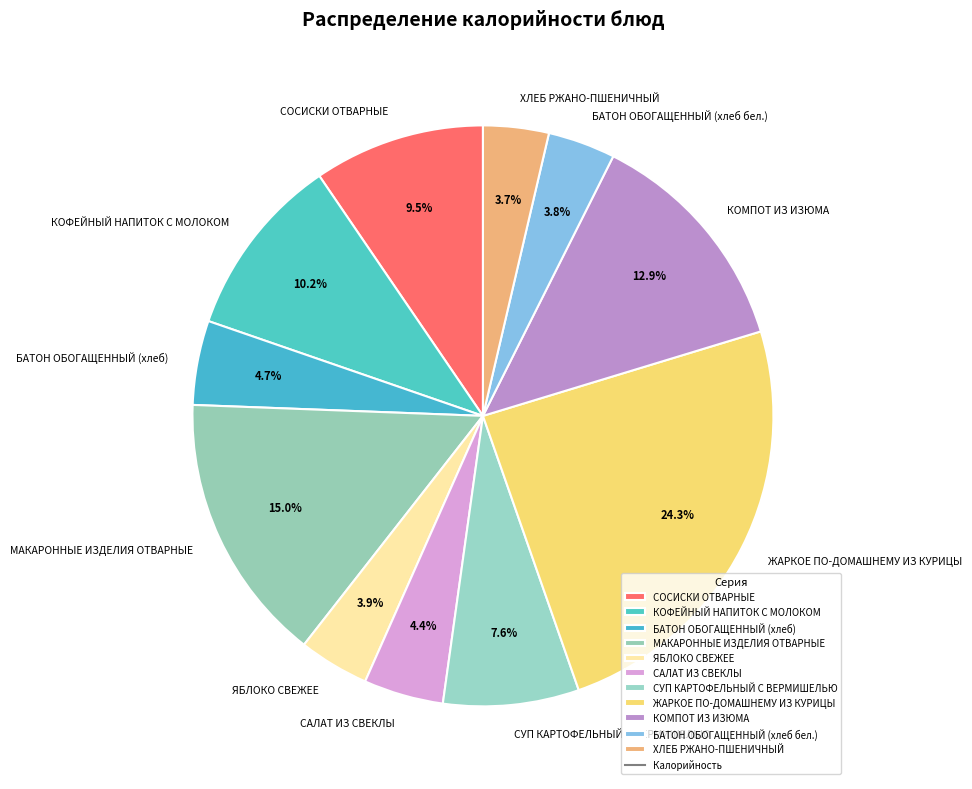

What is the largest slice in the pie chart?

ЖАРКОЕ ПО-ДОМАШНЕМУ ИЗ КУРИЦЫ